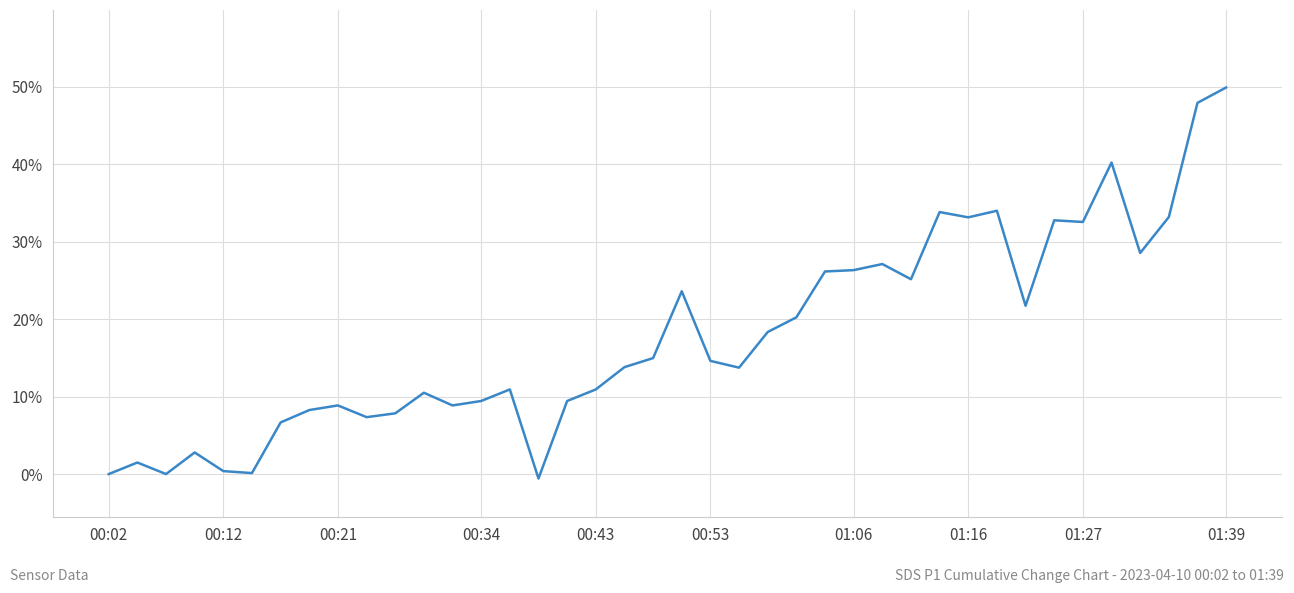

What is the difference between the maximum and minimum values?

50.5